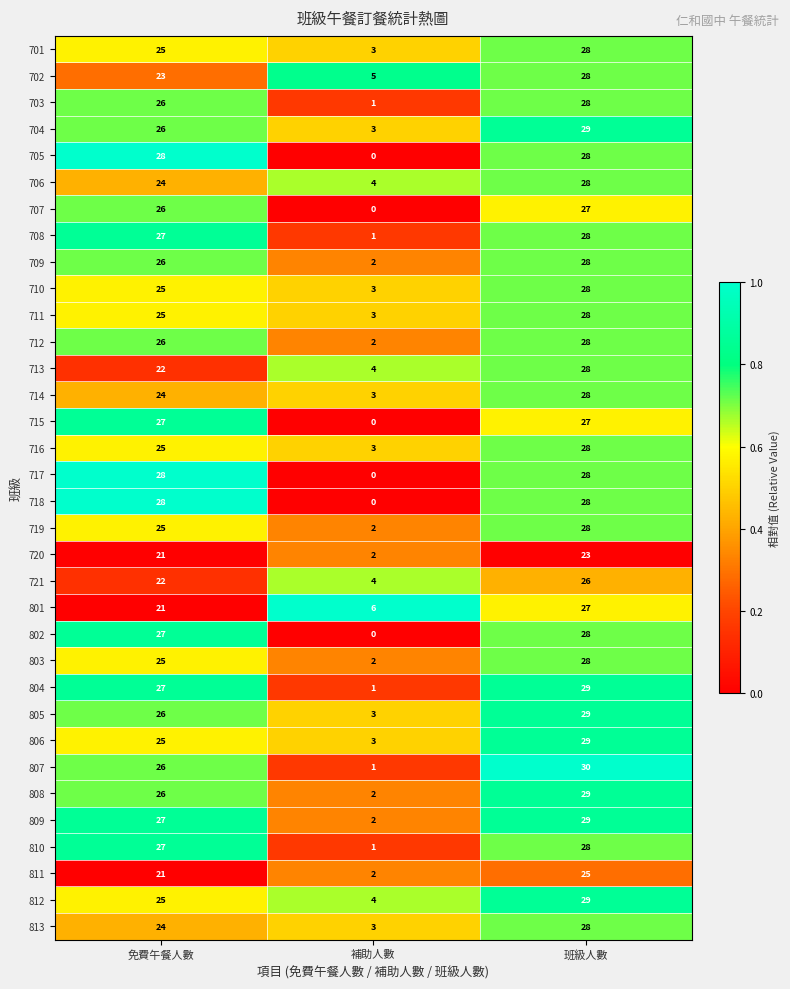

How many 806 values are between 3 and 29?

3